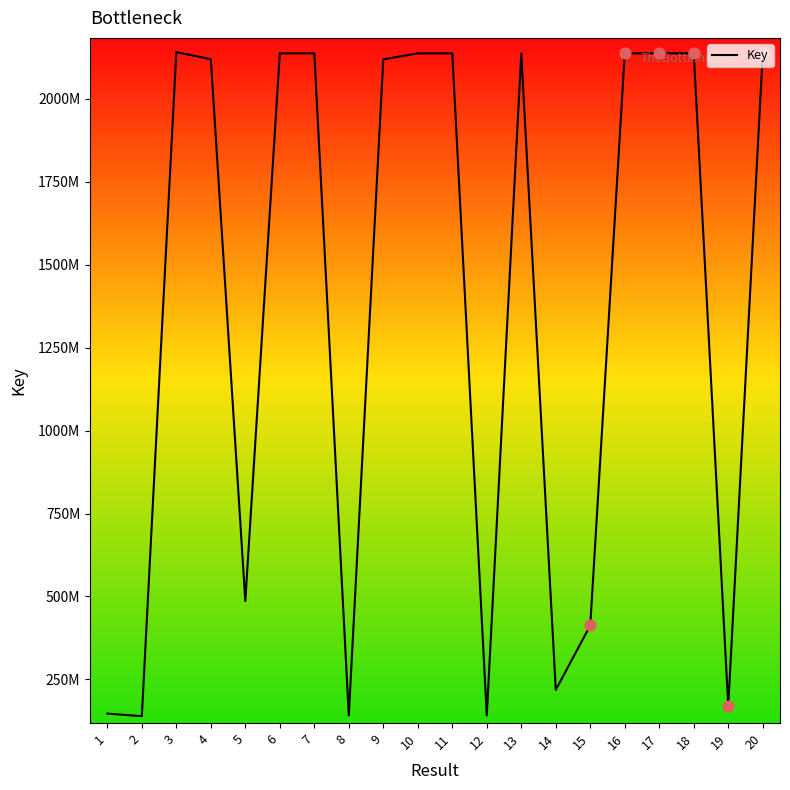

Between 10 and 9, which is larger?

10